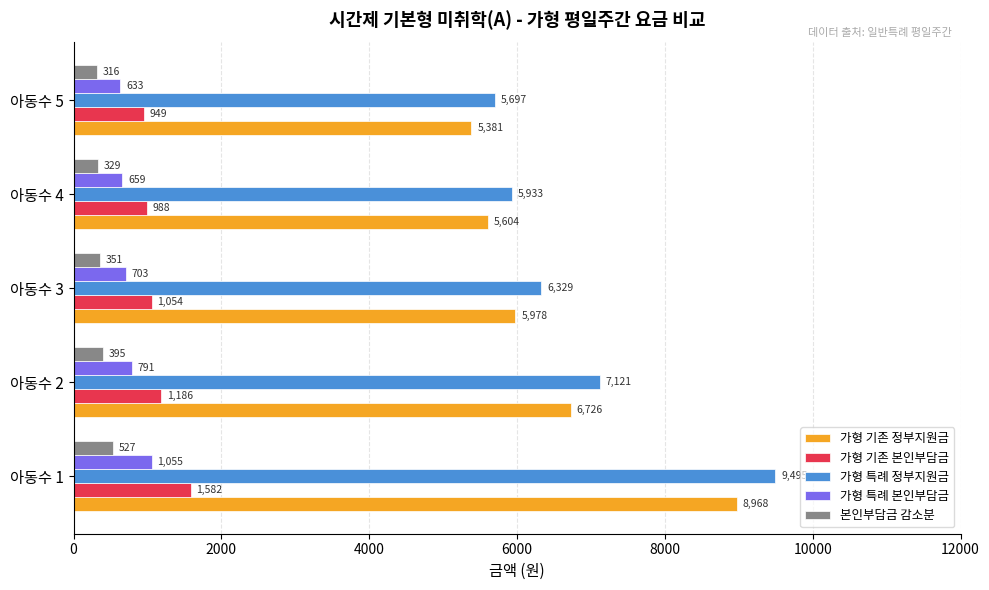

At how many categories does at least one series exceed 5185?

5